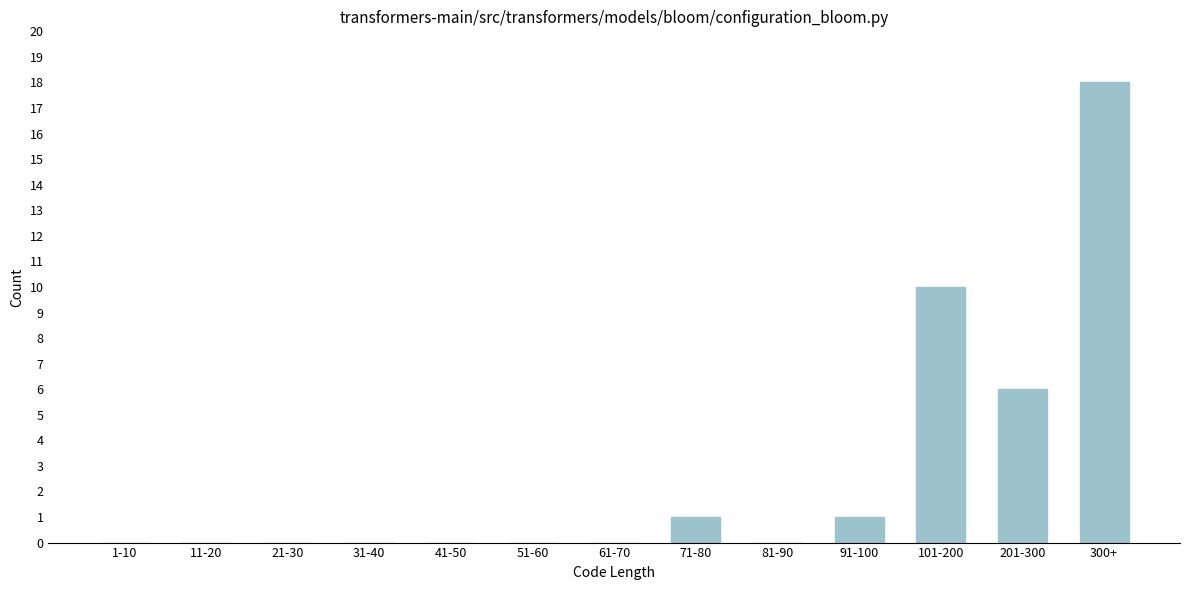

Reading right to left, extract all data points from this chart.

300+=18	201-300=6	101-200=10	91-100=1	81-90=0	71-80=1	61-70=0	51-60=0	41-50=0	31-40=0	21-30=0	11-20=0	1-10=0